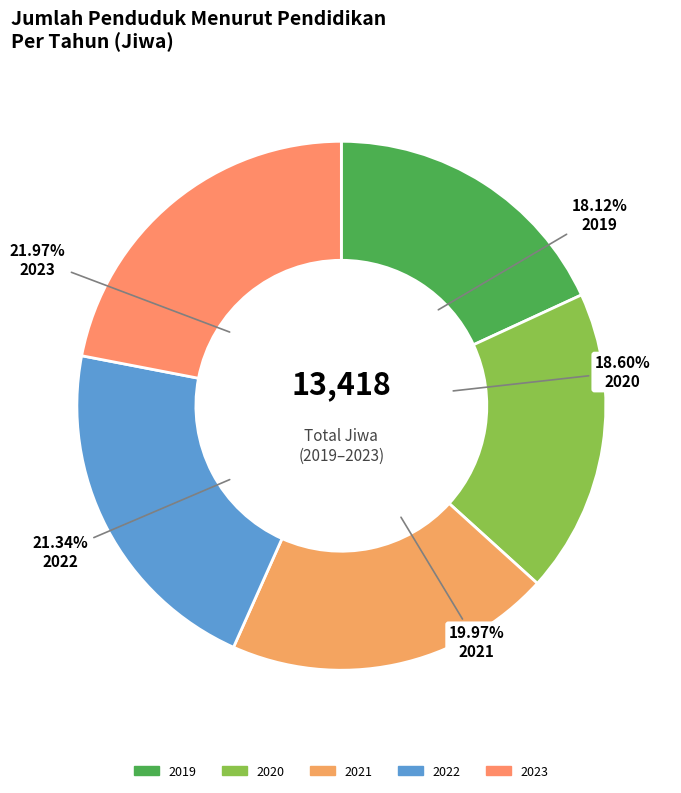

To the nearest percent, what is the difference between the largest and smallest slice percentages?

4%